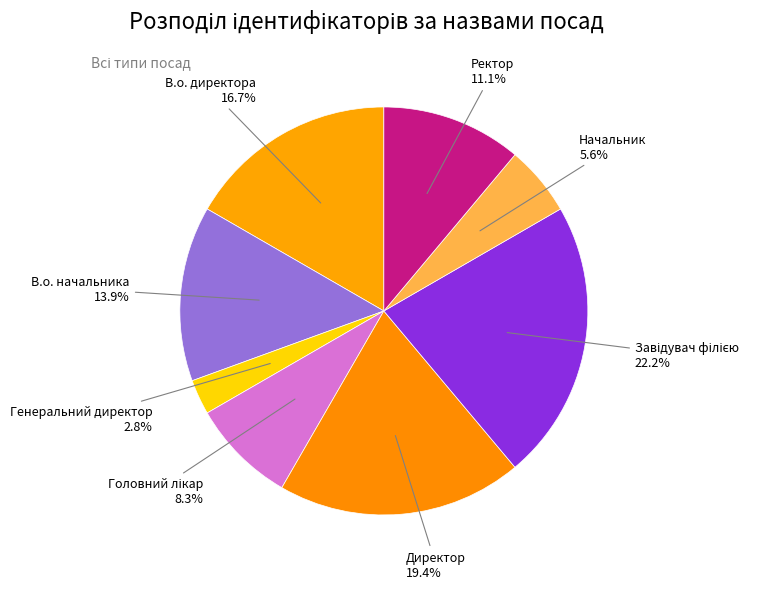

Is there any slice that represents more than half of the pie?

No